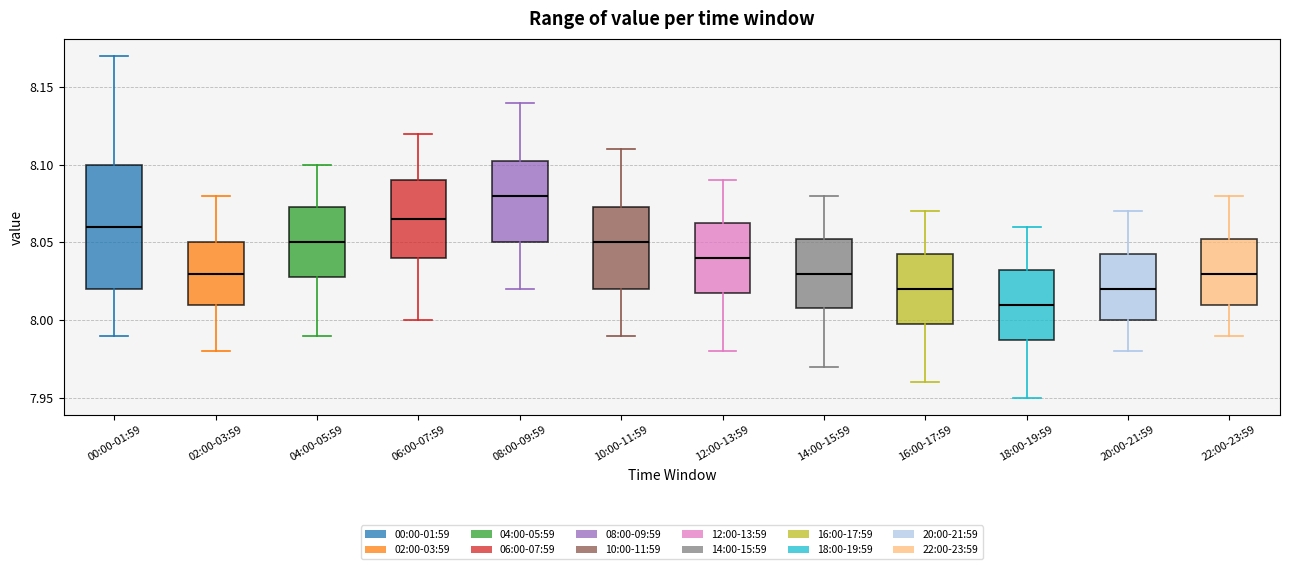

Comparing the boxes themselves (not the whiskers), which one is the tallest?

00:00-01:59